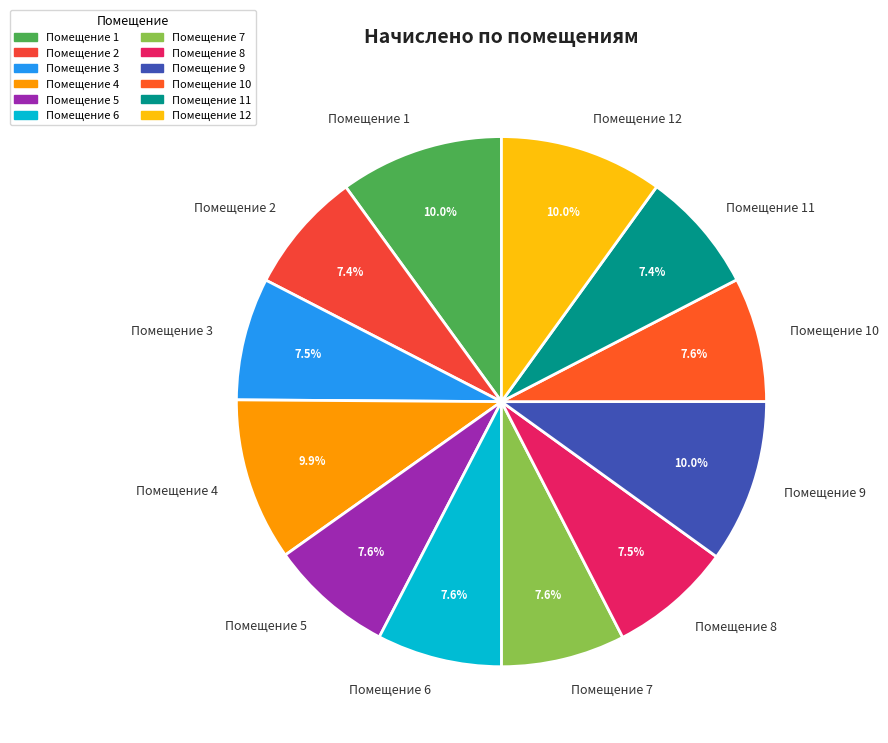

Is Помещение 1 the majority of the pie?

No